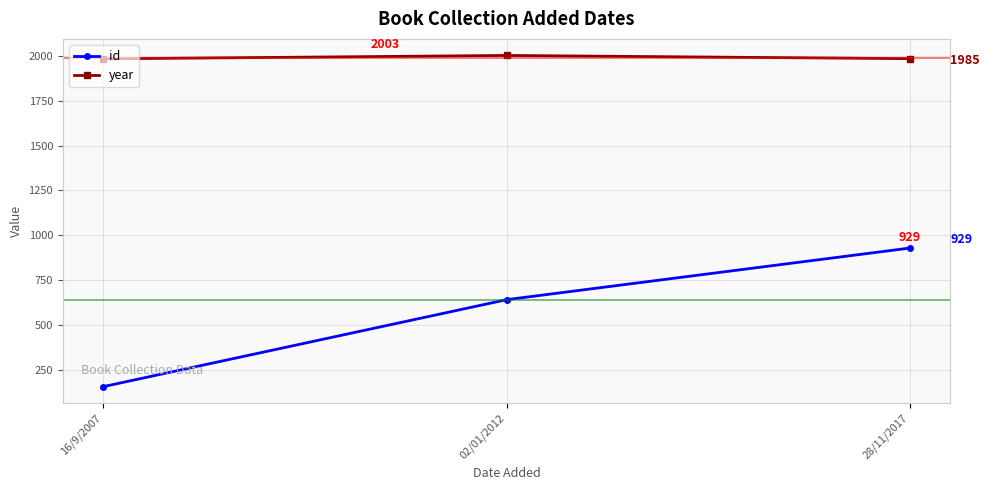

Which series has the widest spread of values?

id